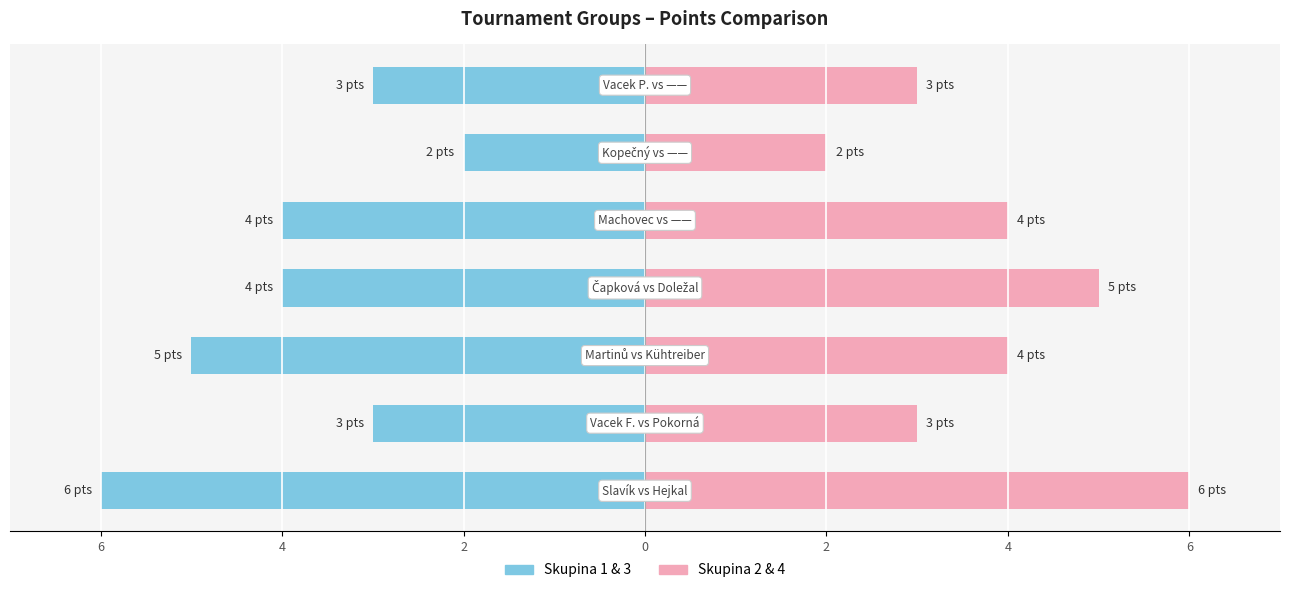

What is the value of the Skupina 2 & 4 bar at the 7th from the left?

6